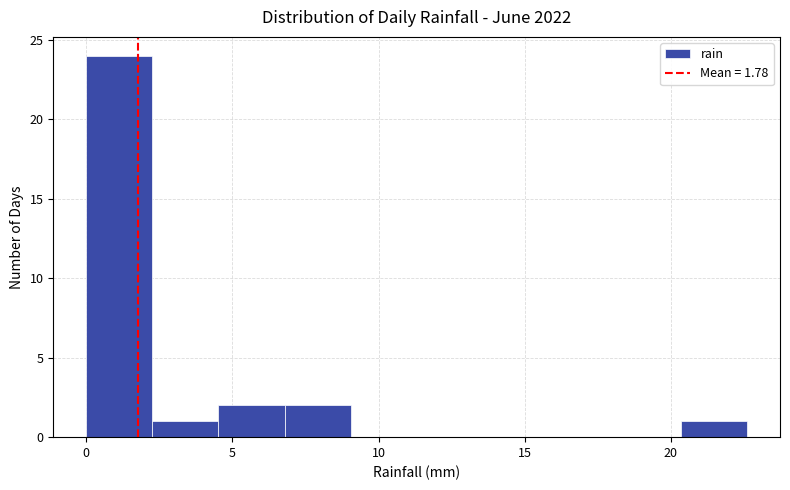

Reading left to right, list every bar in this chart as the range it spans on the x-axis followed by its height. Neither the bar edges nor the heights are printed on the chart, so give them approximately, as read against the axes.

0.0 to 2.5: 24
2.5 to 4.5: 1
4.5 to 7.0: 2
7.0 to 9.0: 2
9.0 to 11.5: 0
11.5 to 13.5: 0
13.5 to 16.0: 0
16.0 to 18.0: 0
18.0 to 20.5: 0
20.5 to 22.5: 1